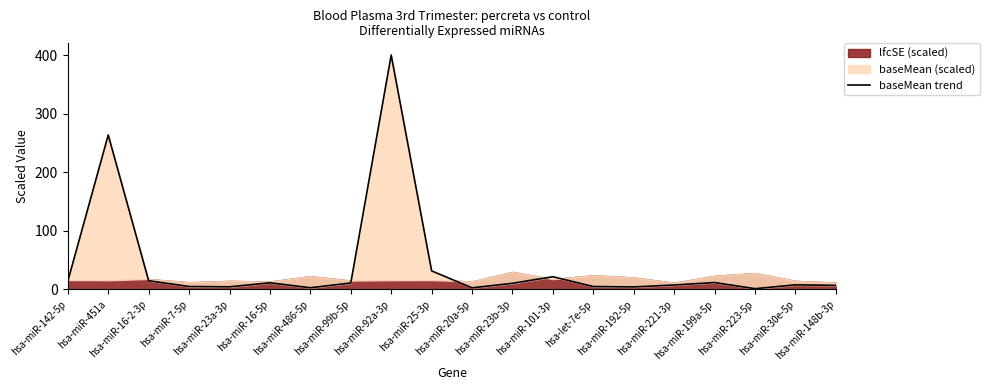

Where is the first local maximum?

hsa-miR-451a